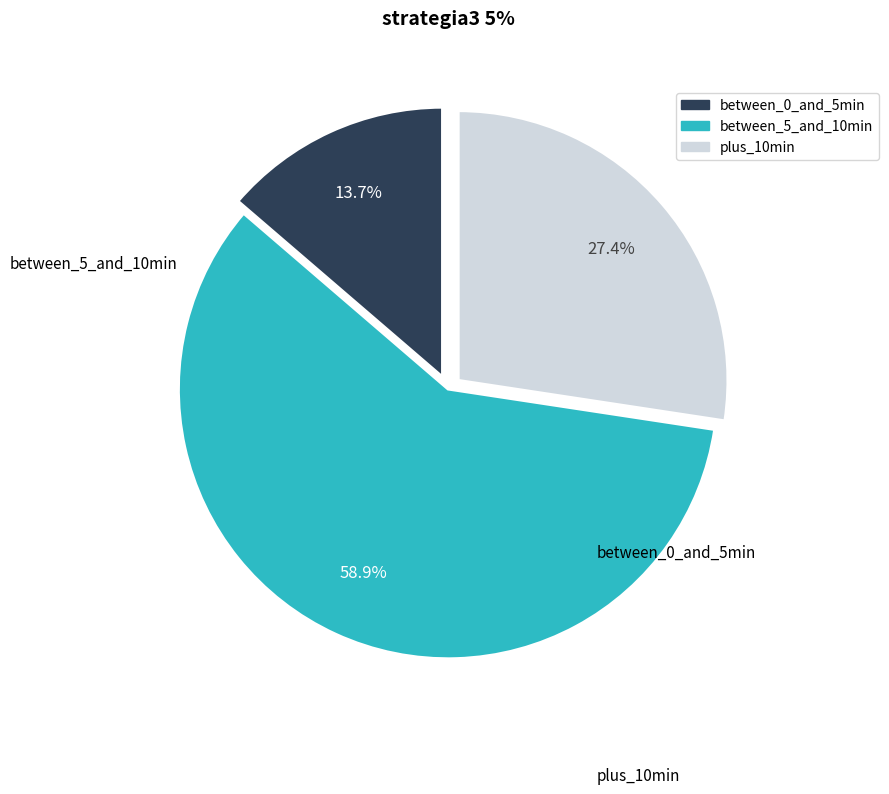

Count the number of slices in the pie.

3